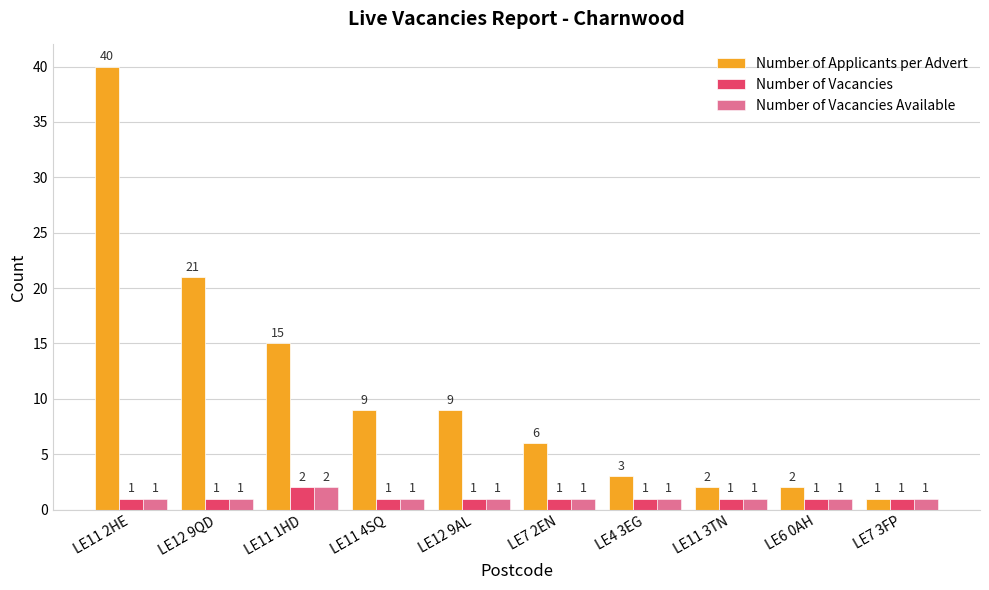

The Number of Applicants per Advert series shows 3 at LE12 9AL. True or false?

False